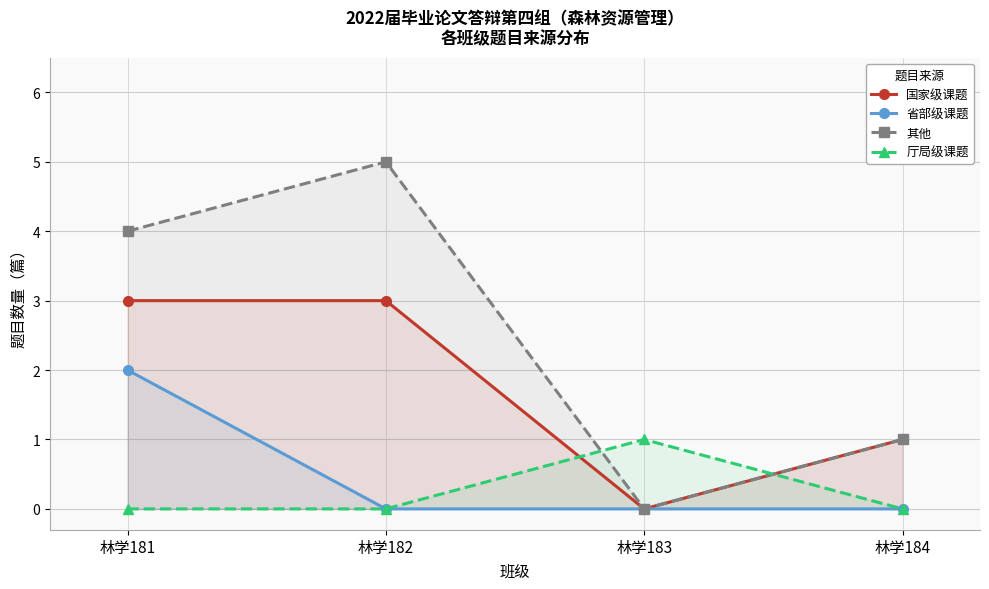

What is the difference between the 厅局级课题 values at 林学183 and 林学182?

1